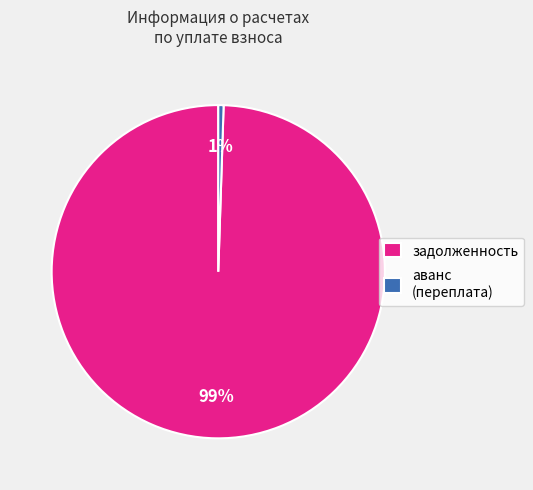

To the nearest percent, what is the average slice percentage?

50%